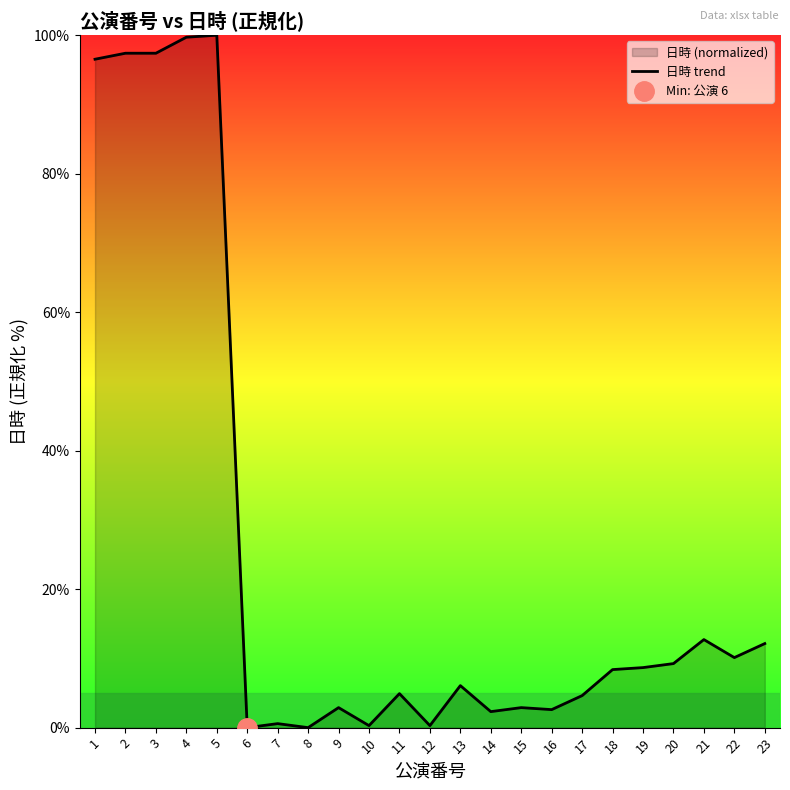

Reading left to right, extract all data points from this chart.

1=96.5	2=97.4	3=97.4	4=99.7	5=100.0	6=0.0	7=0.6	8=0.0	9=2.9	10=0.3	11=4.9	12=0.3	13=6.1	14=2.3	15=2.9	16=2.6	17=4.6	18=8.4	19=8.7	20=9.2	21=12.7	22=10.1	23=12.1